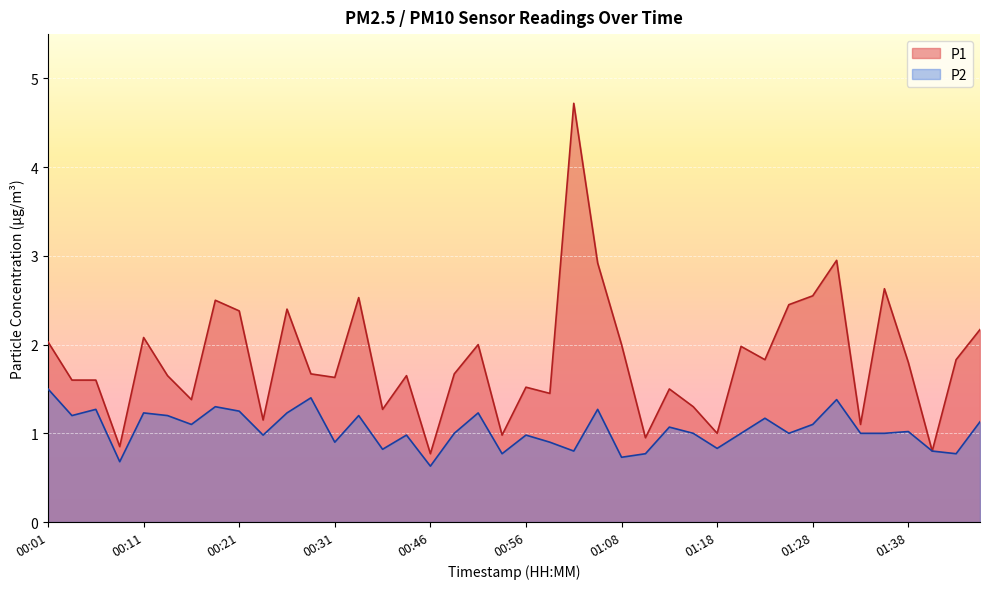

List the series in order of their peak value, lowest first.

P2, P1